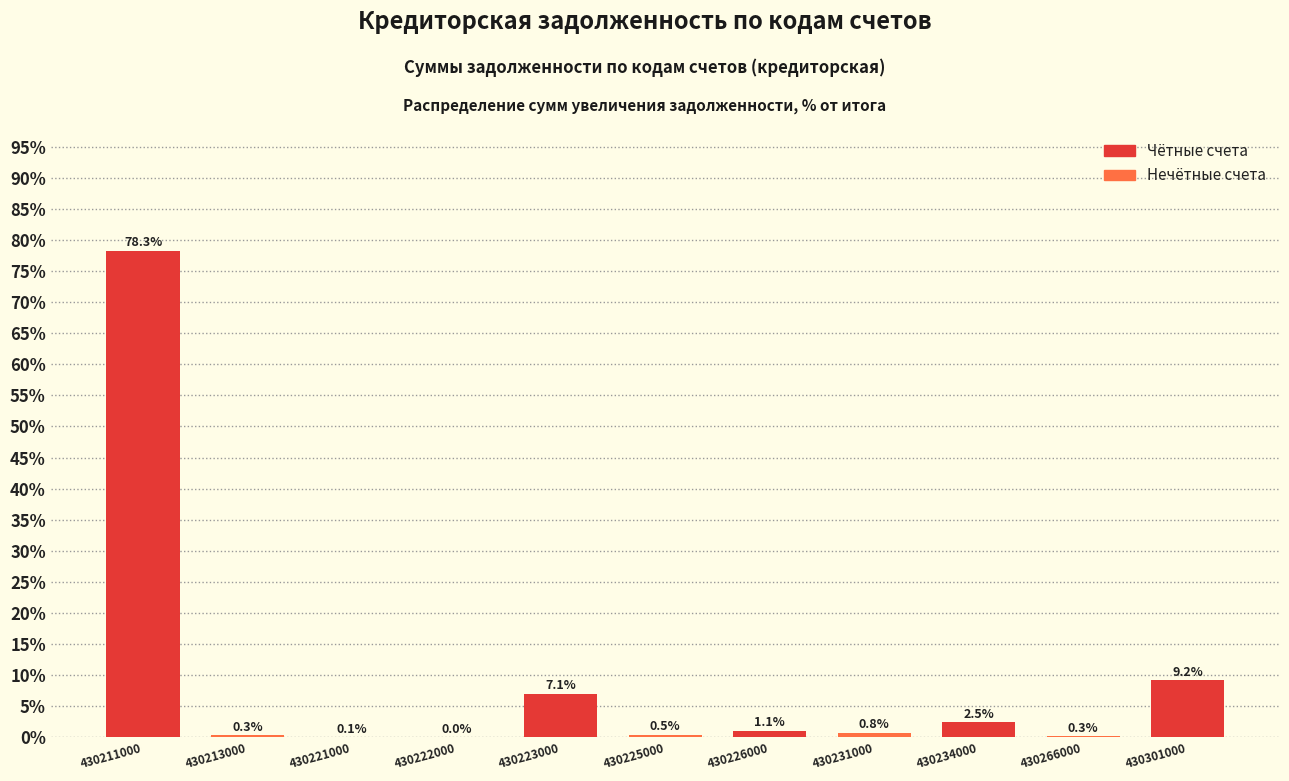

What is the greatest value displayed?

78.3